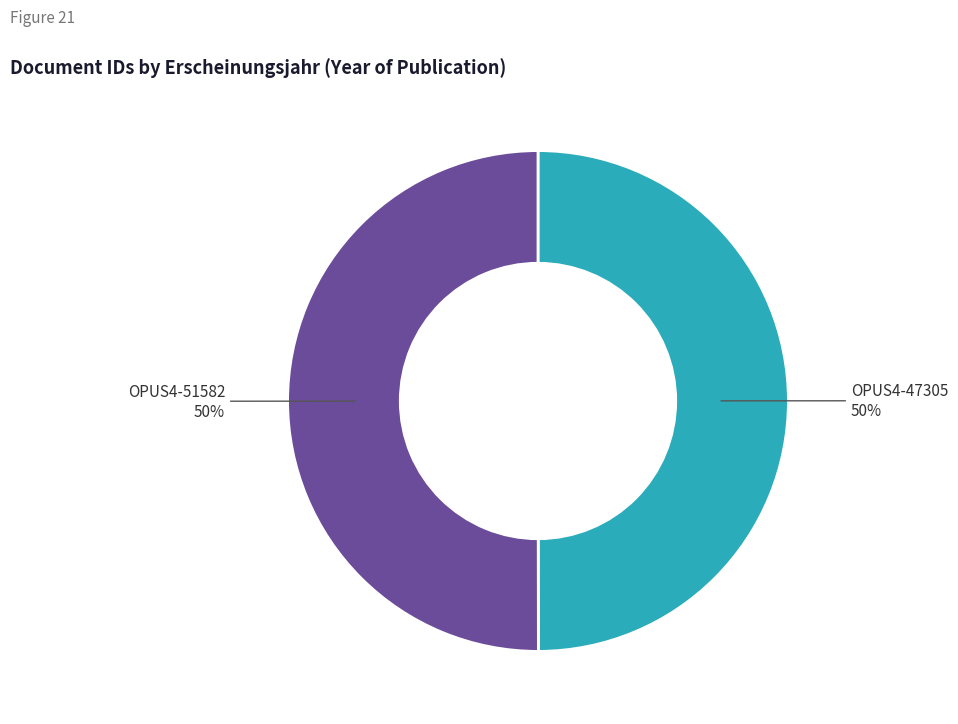

Count the number of slices in the pie.

2